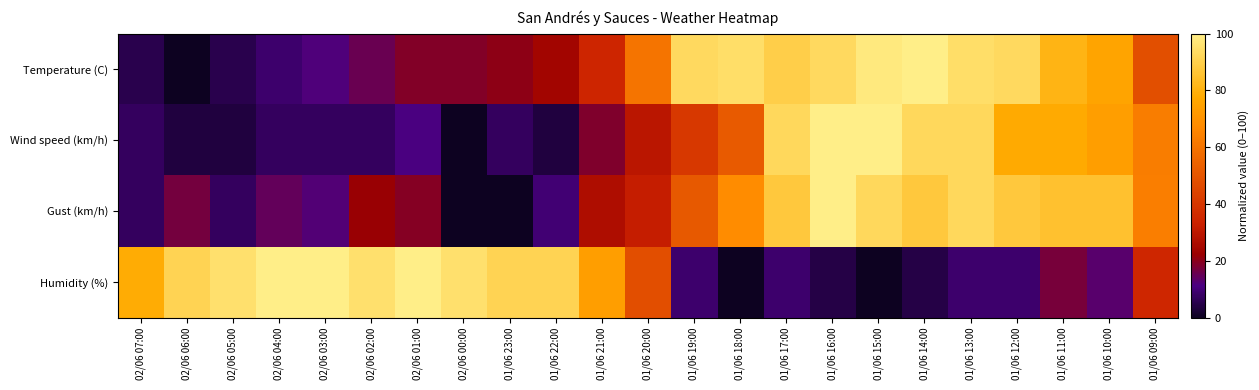

Which series has the largest total across all categories?

Temperature (C)